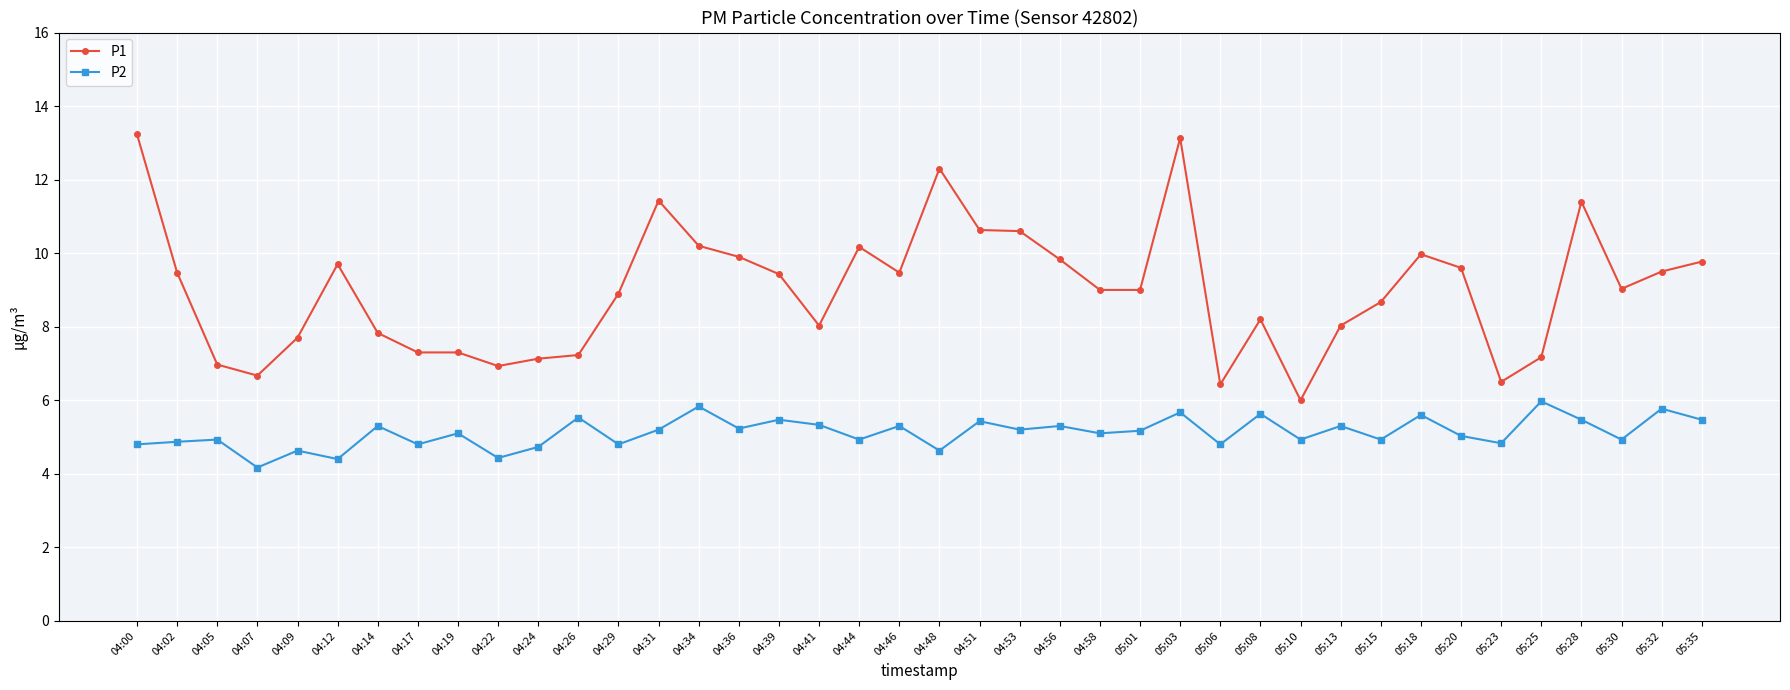

What is the minimum value shown in the chart?

4.2